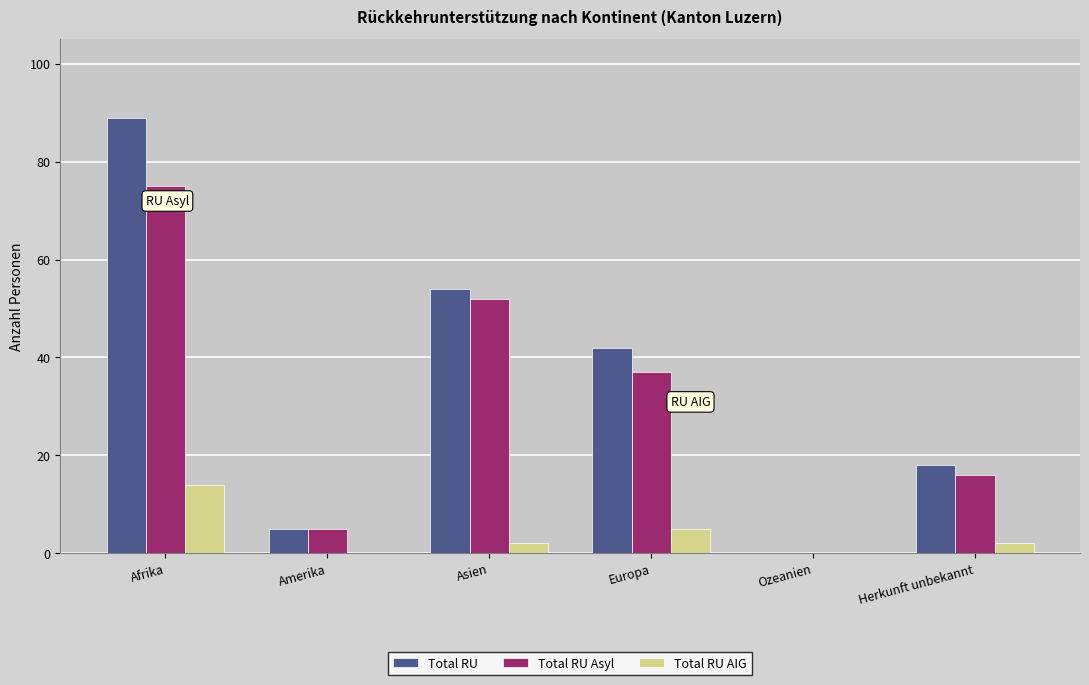

Are the bars grouped side by side (vs. stacked)?

Yes